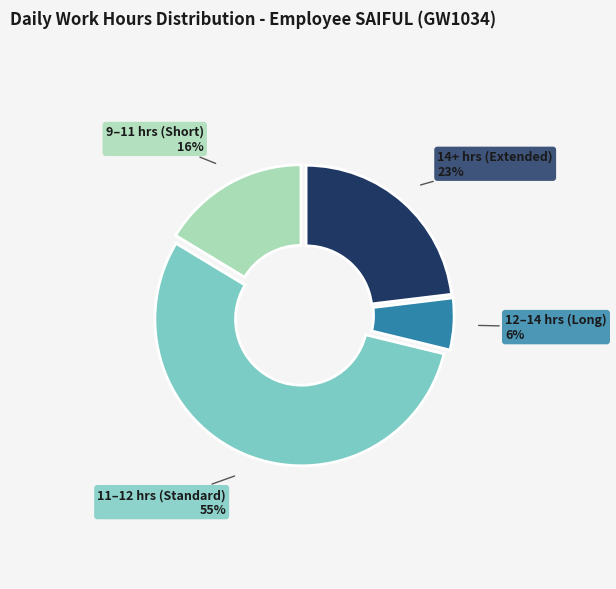

To the nearest percent, what is the average slice percentage?

25%